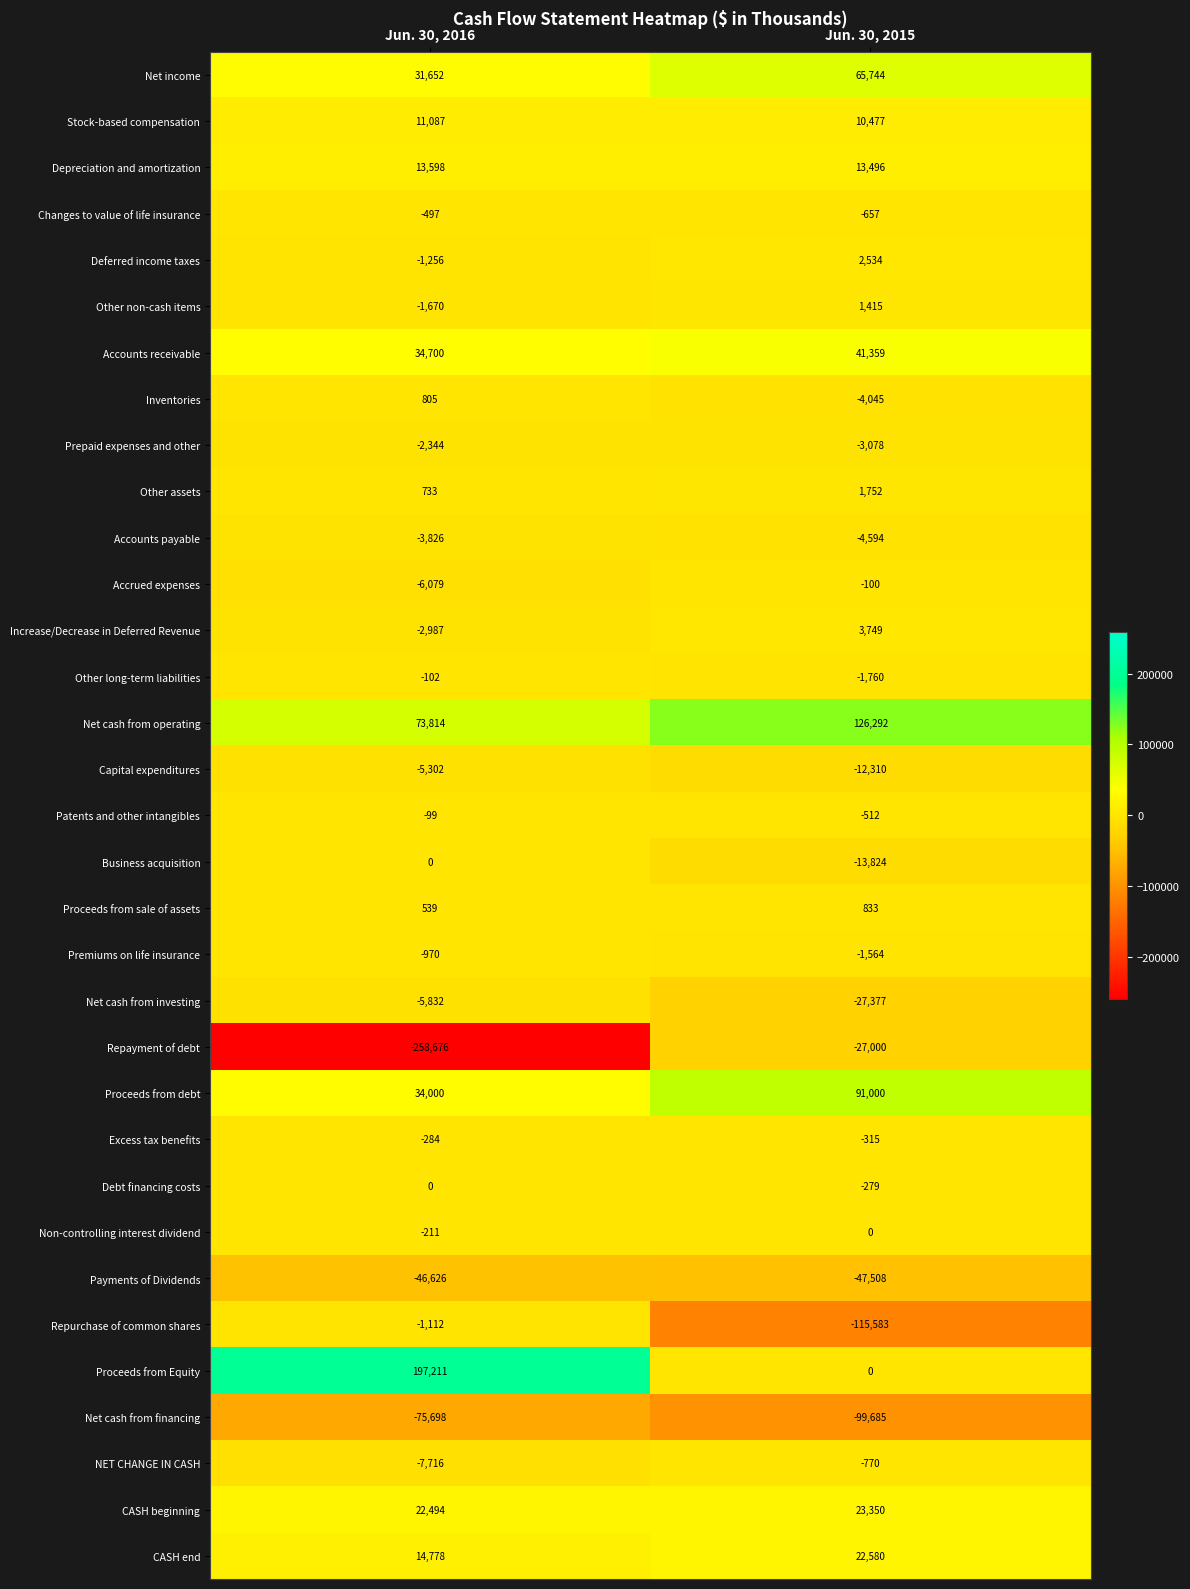

What is the spread (max minus min) of values at Jun. 30, 2016?

455887